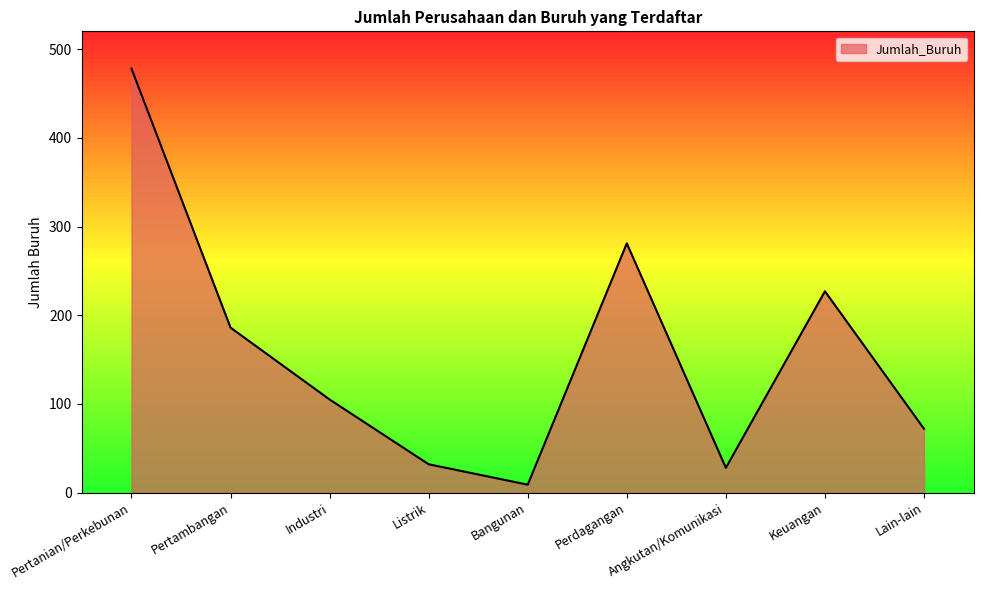

At which category does the chart reach its peak across all series?

Pertanian/Perkebunan